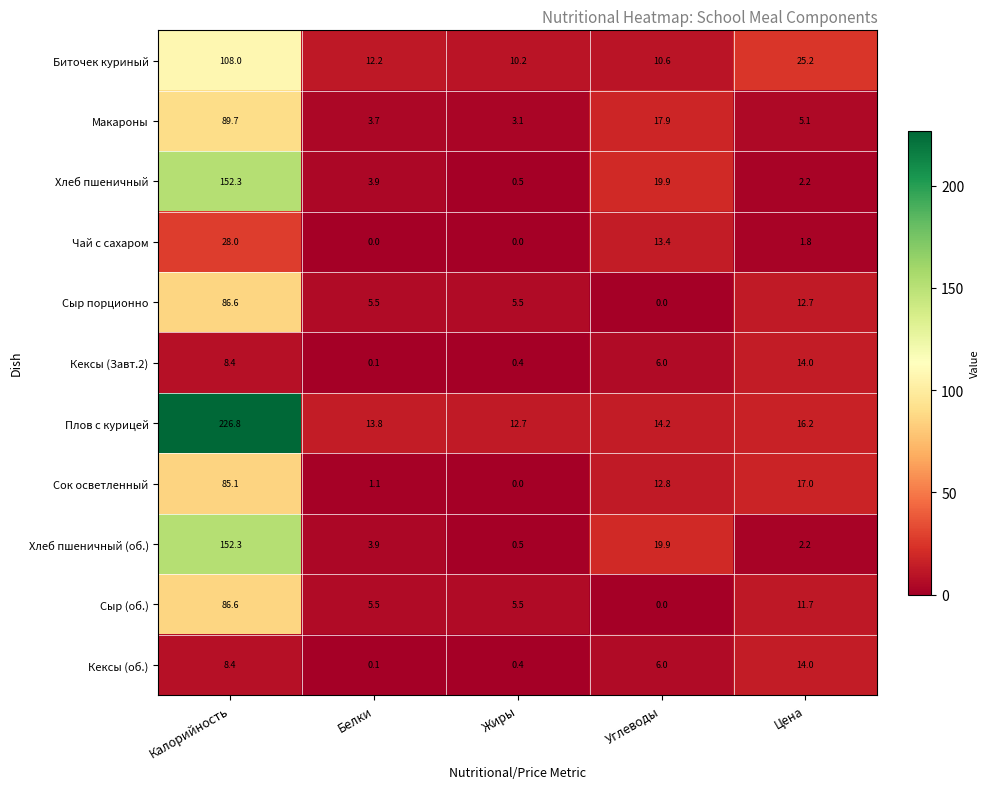

What is the sum of all Сок осветленный values?

116.0